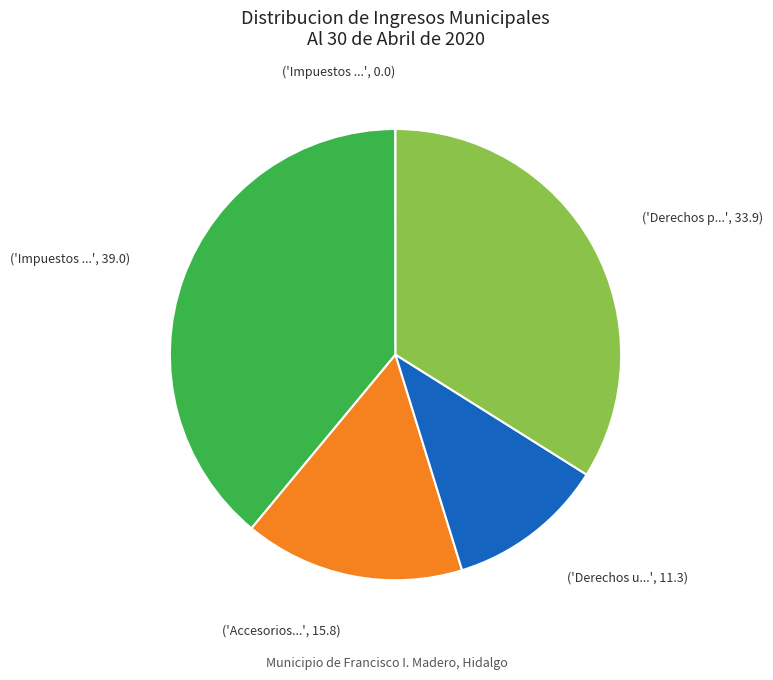

Is there a majority slice in this chart?

No